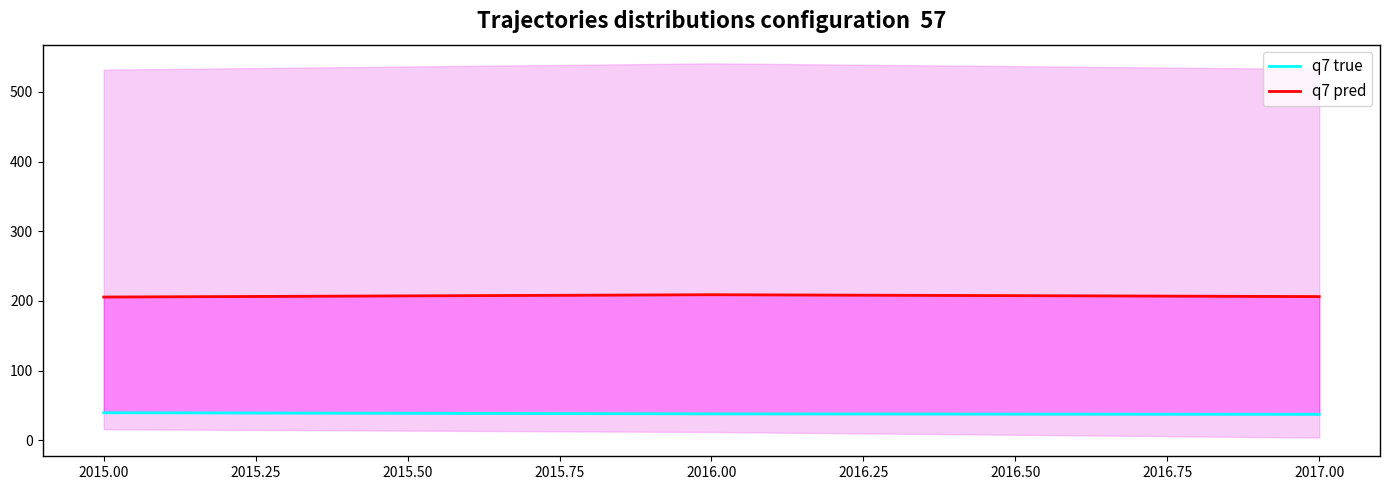

What is the spread (max minus min) of values at 2015.00?

166.0